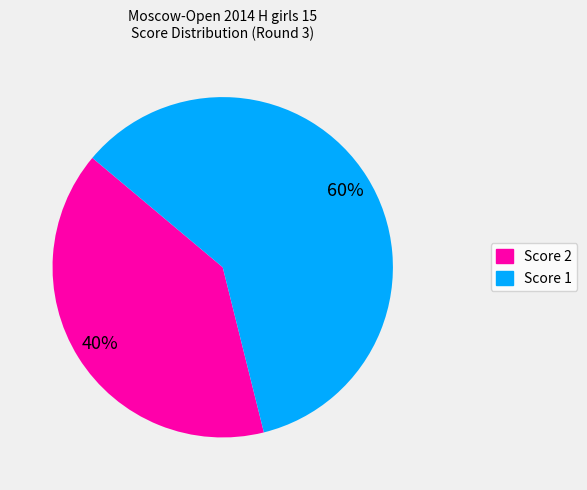

Is there a majority slice in this chart?

Yes